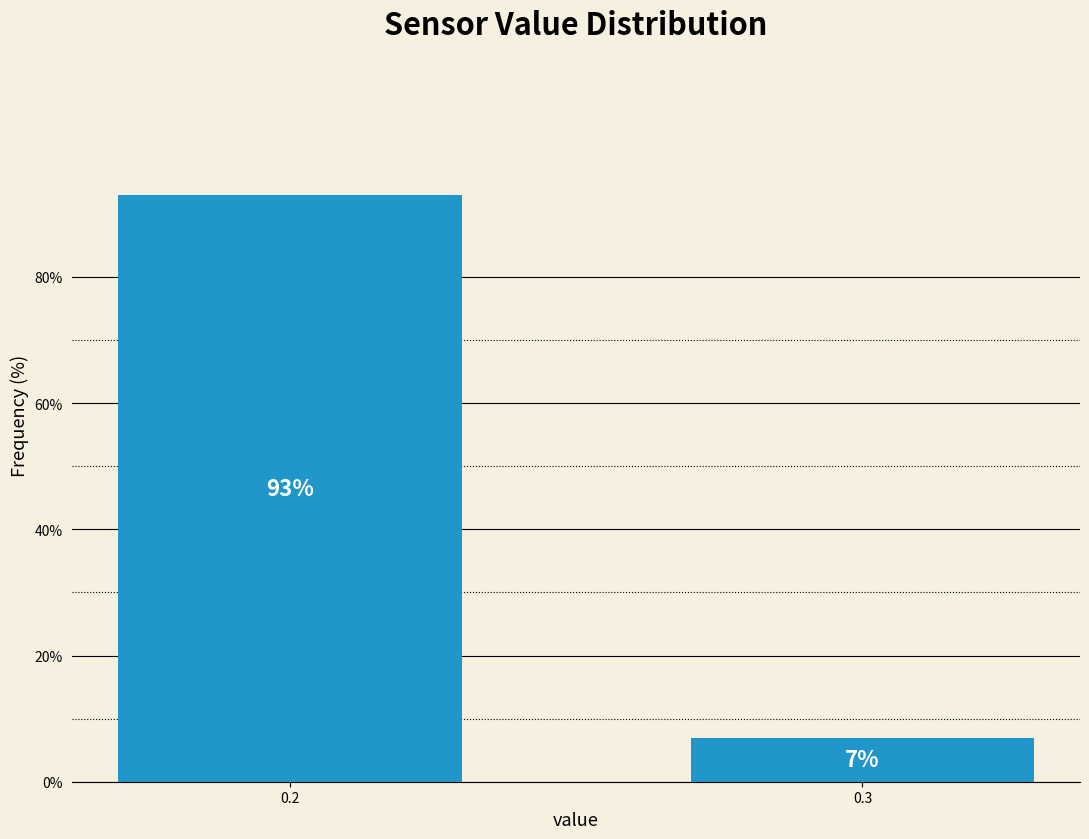

Reading left to right, extract all data points from this chart.

93.0	7.0